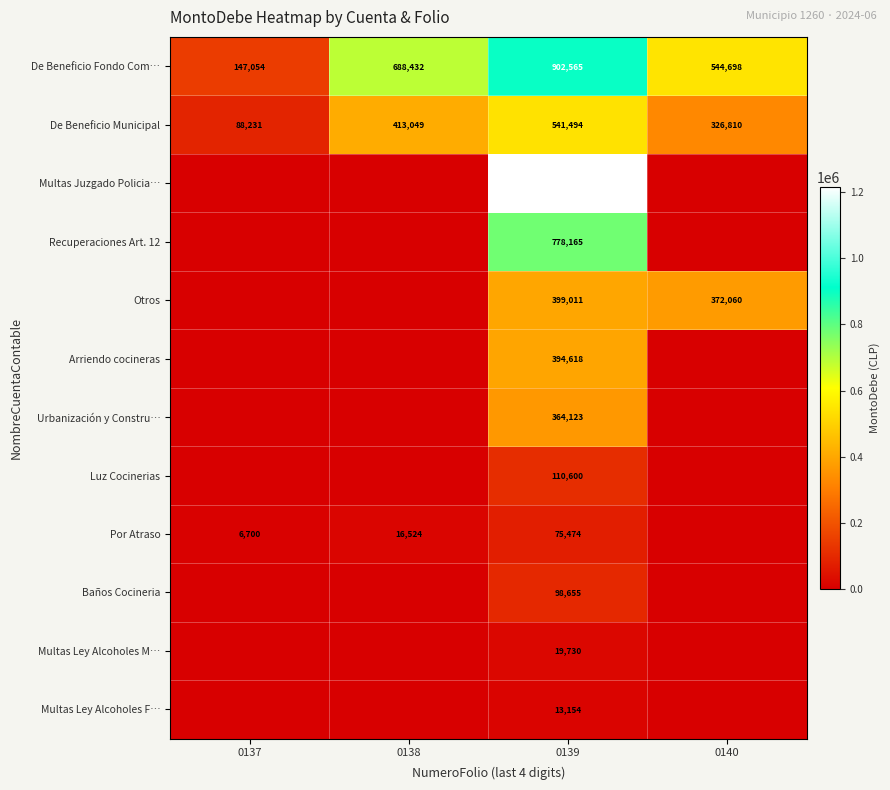

What is the total value across all series at 0137?

241985